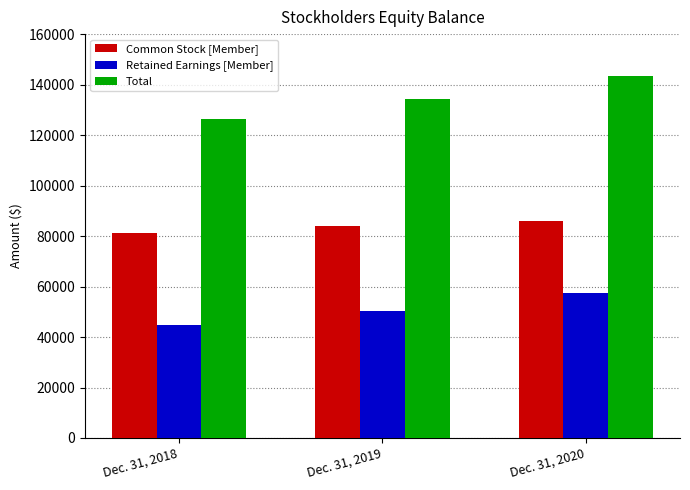

At which category does the chart reach its peak across all series?

Dec. 31, 2020